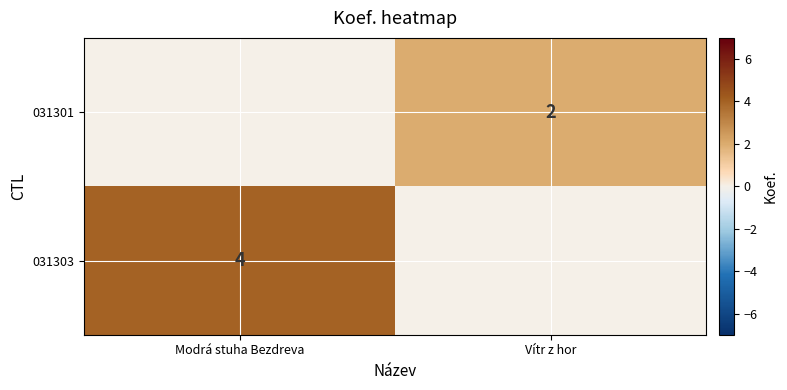

Is it true that 031303 equals 4 at Modrá stuha Bezdreva?

True